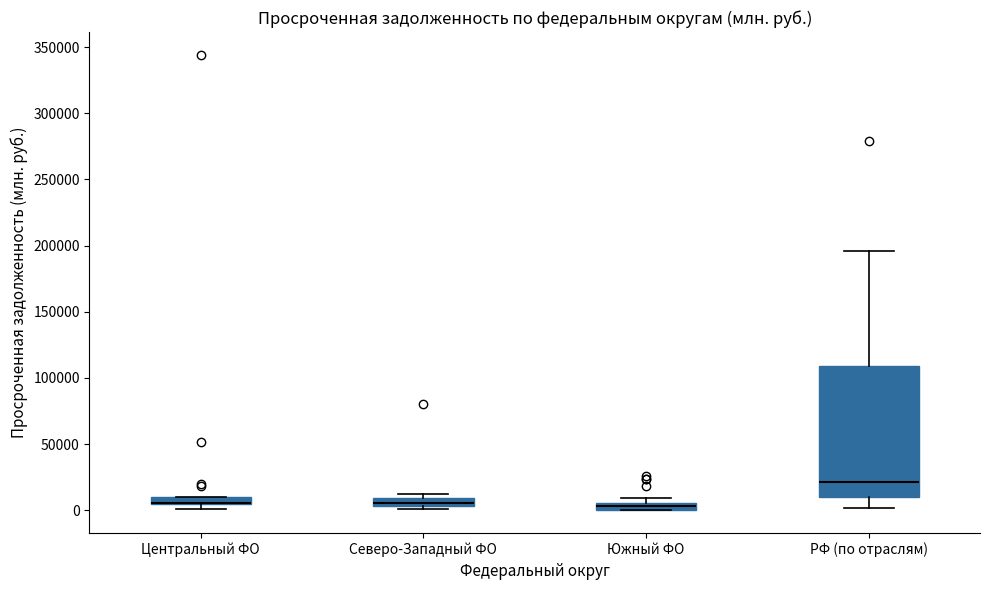

Where is the lower edge of the box for РФ (по отраслям) on the y-axis? The values are not printed on the chart, so give them approximately, as read against the axis.

10000